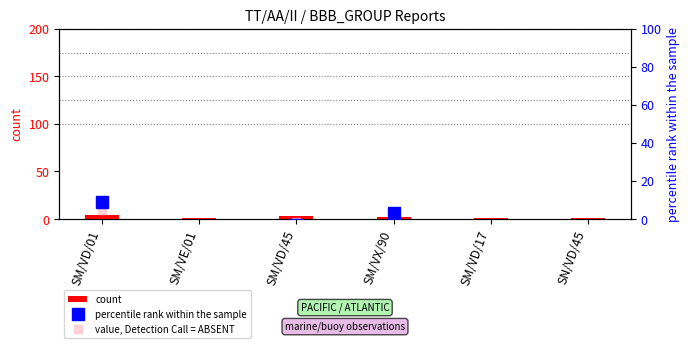

At SM/VD/45, list the series in order from smallest to largest.

percentile rank within the sample, value, Detection Call = ABSENT, count